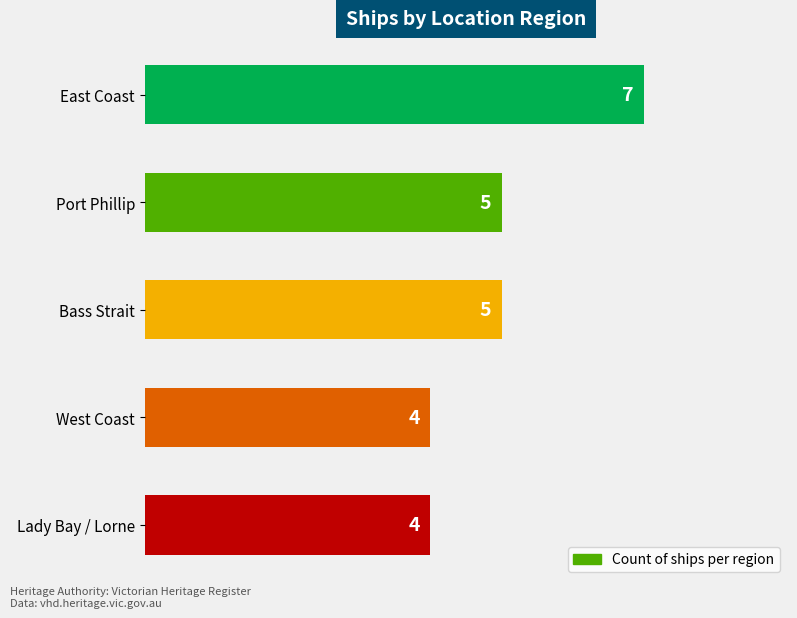

What is the difference between the values at East Coast and Lady Bay / Lorne?

3